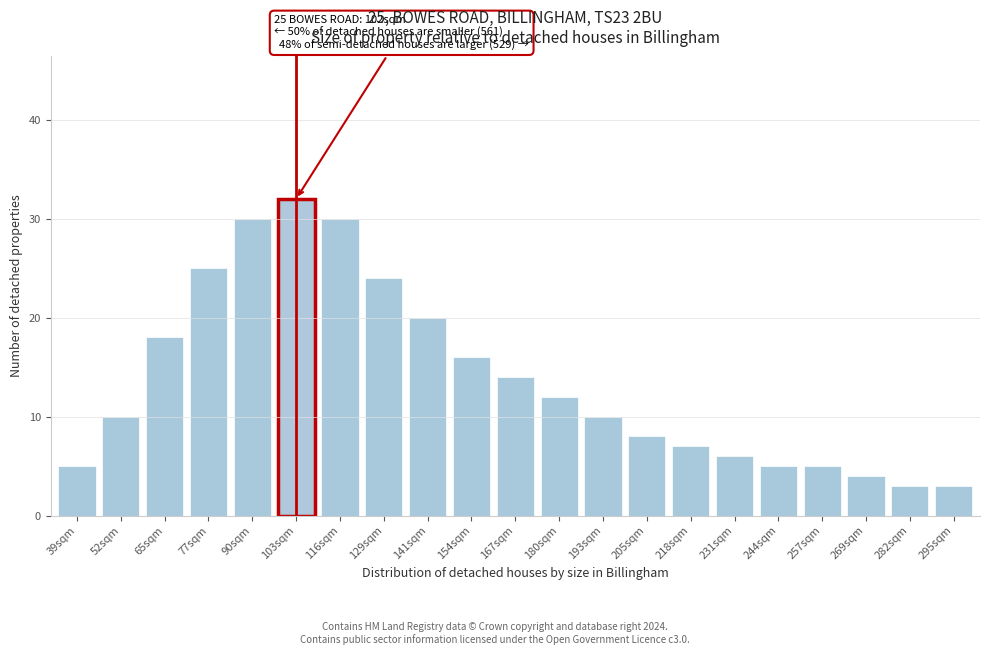

Reading left to right, extract all data points from this chart.

39sqm=5	52sqm=10	65sqm=18	77sqm=25	90sqm=30	103sqm=32	116sqm=30	129sqm=24	141sqm=20	154sqm=16	167sqm=14	180sqm=12	193sqm=10	205sqm=8	218sqm=7	231sqm=6	244sqm=5	257sqm=5	269sqm=4	282sqm=3	295sqm=3